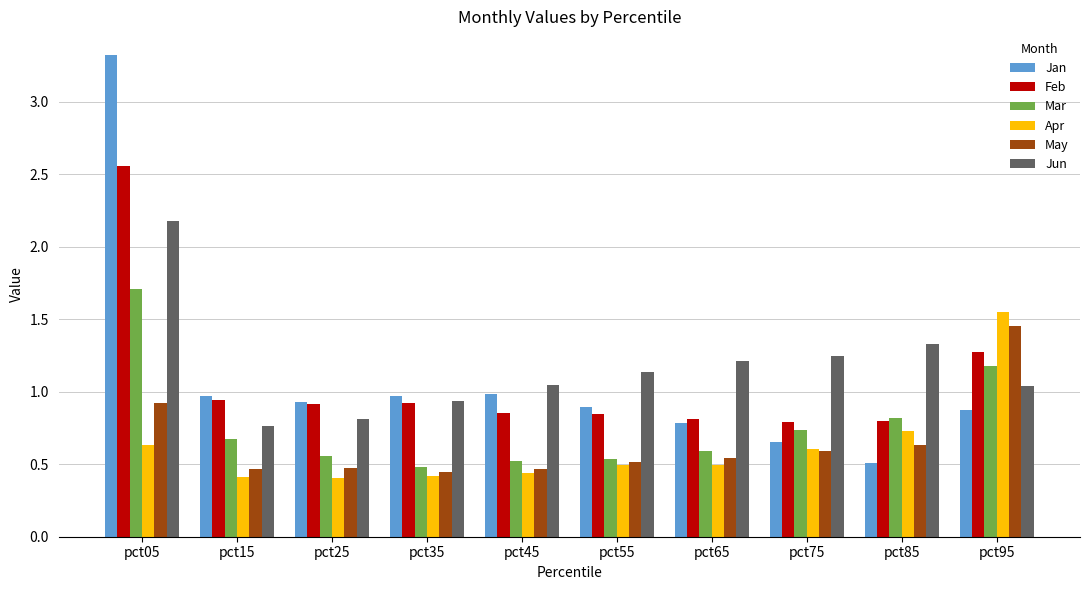

What is the greatest value displayed?

3.3